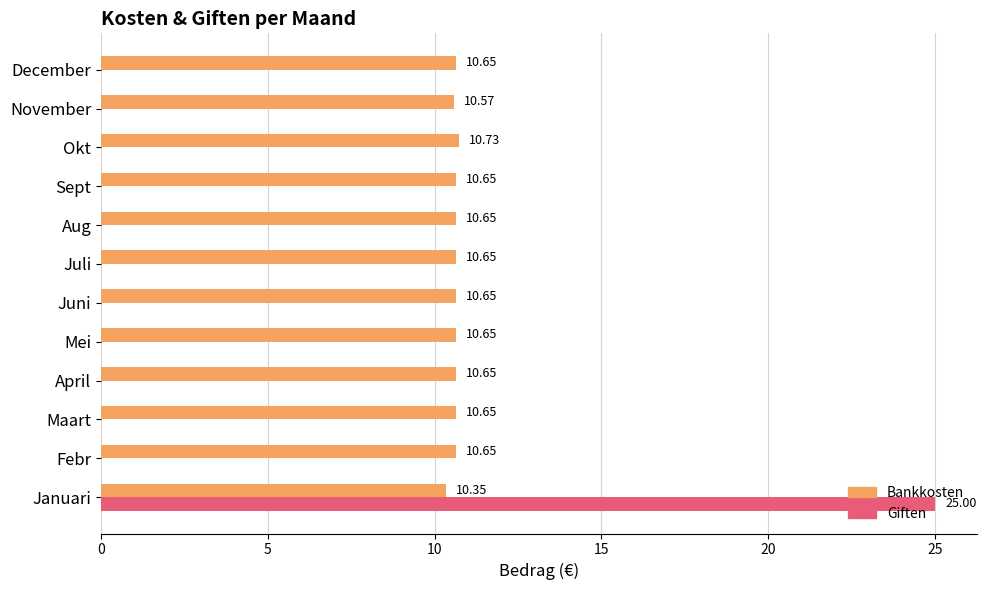

At which label does Bankkosten reach its peak?

Okt